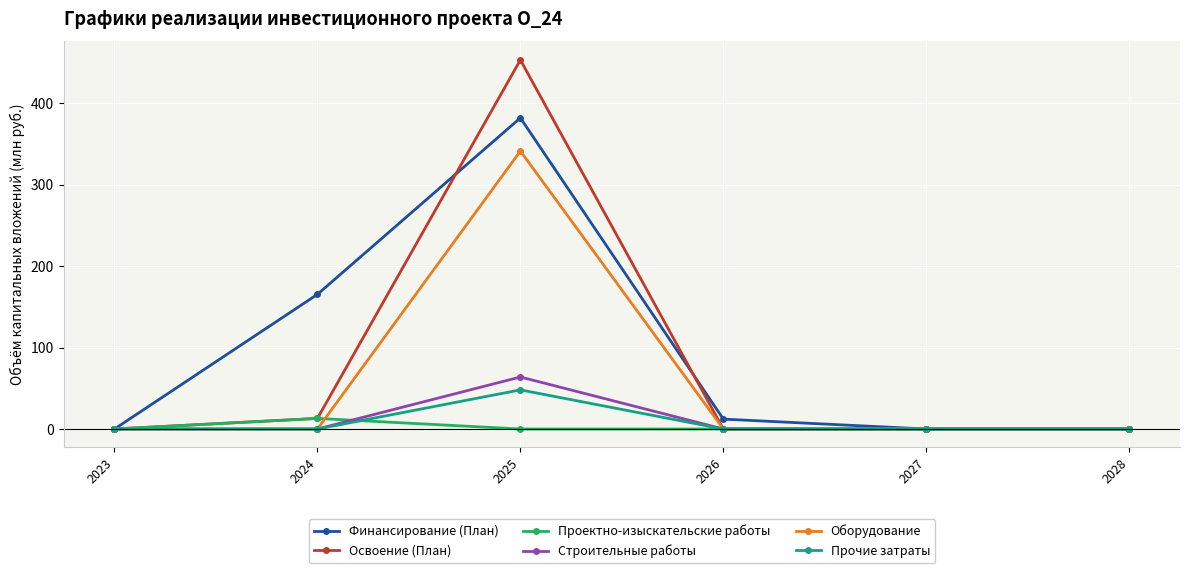

Rank the series by their maximum value, from lowest to highest.

Проектно-изыскательские работы, Прочие затраты, Строительные работы, Оборудование, Финансирование (План), Освоение (План)